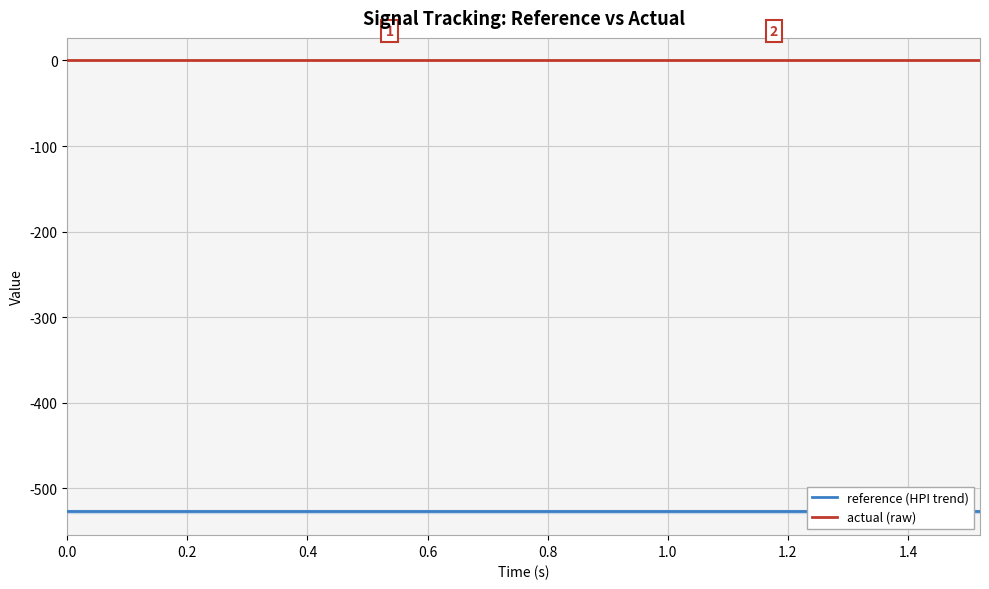

At how many categories does at least one series exceed -17?

20